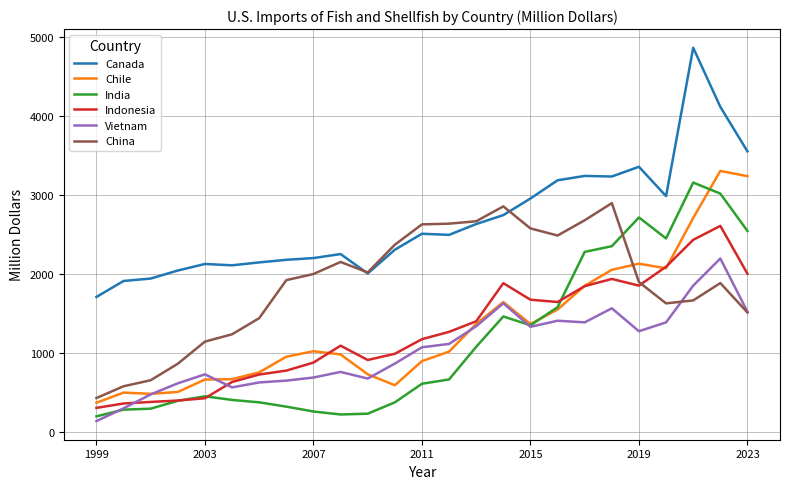

Is this an area chart (filled region under the line)?

No